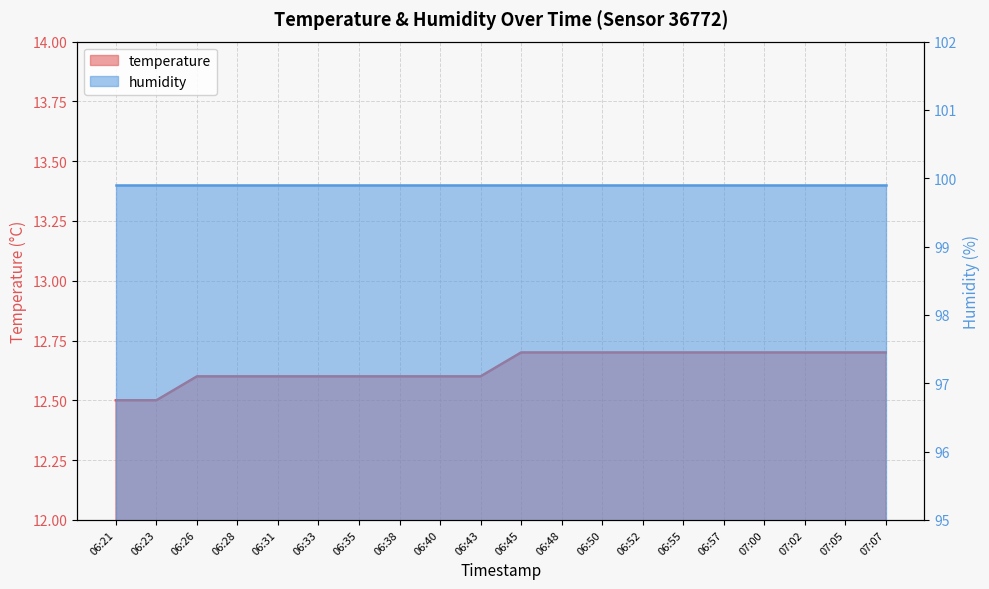

What is the label of the 9th point from the left?

06:40